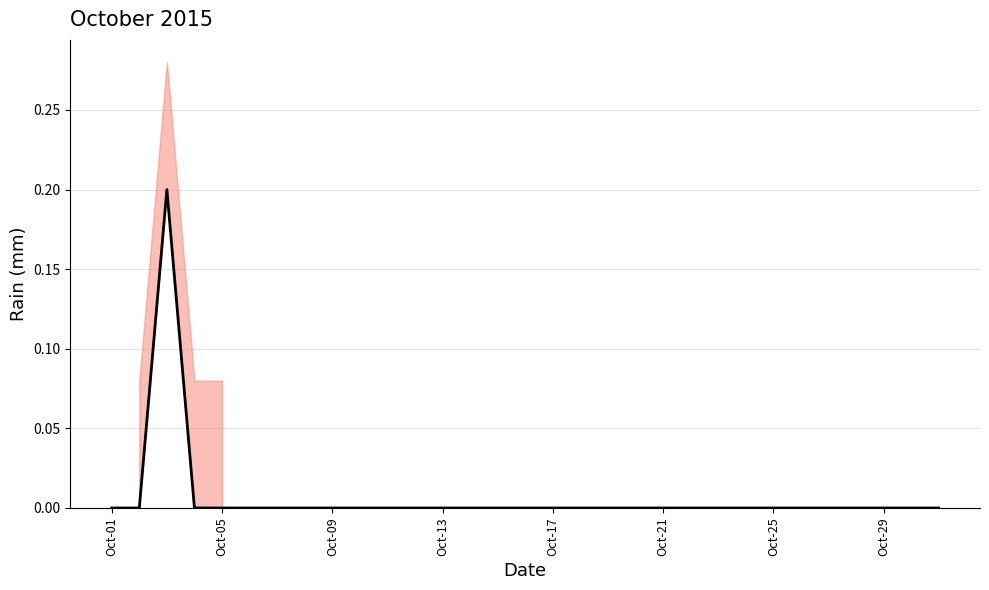

The chart shows a value of -0.1 at 15. True or false?

False